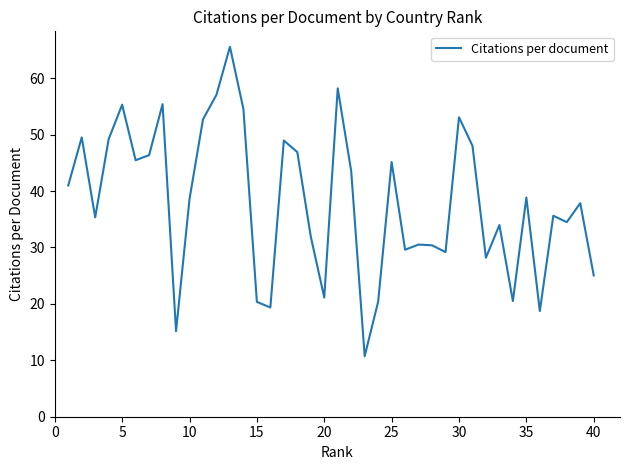

What is the maximum value shown in the chart?

65.6